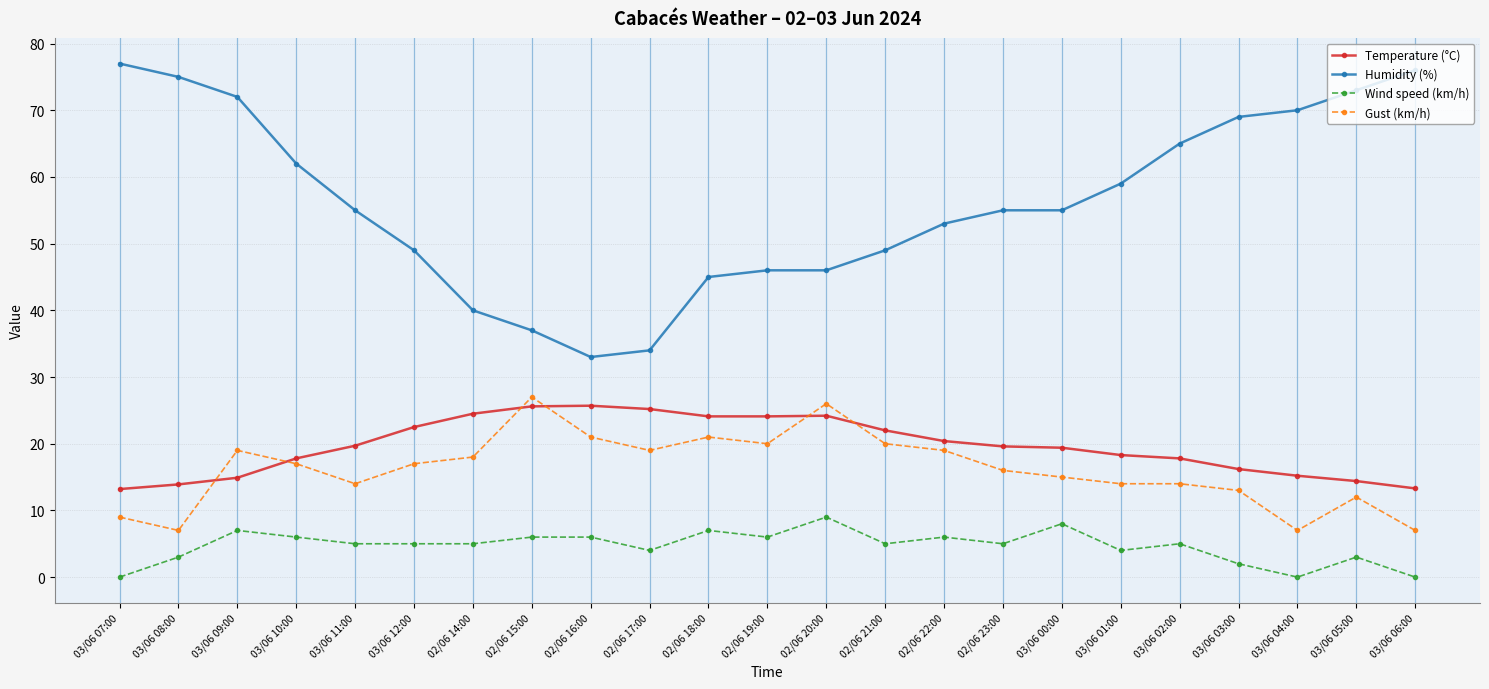

At which category is the sum across all series the highest?

03/06 09:00